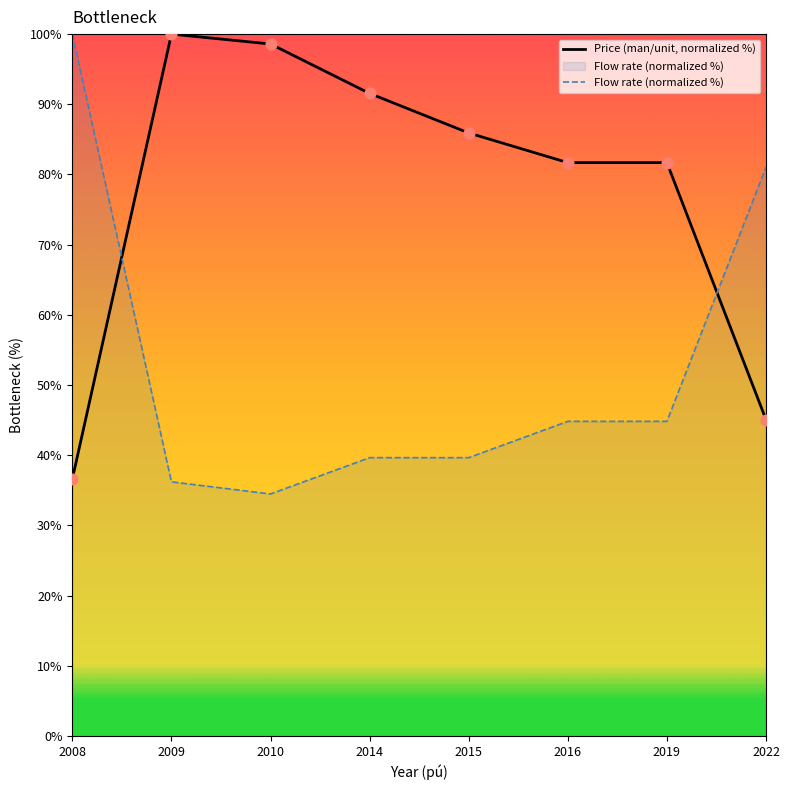

What is the total value across all series at 2022?

126.1